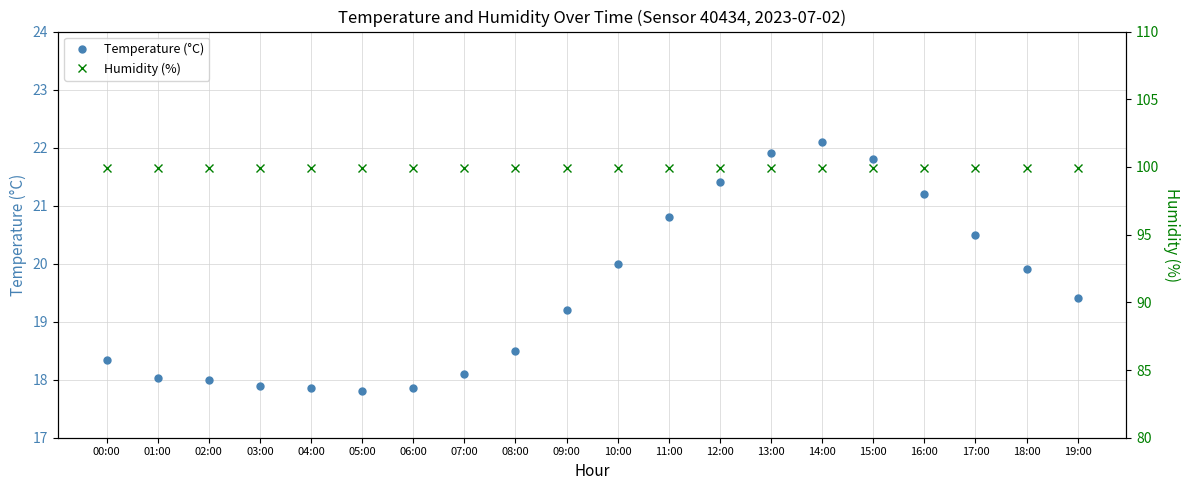

What is the value of the Temperature (°C) point at the 18th from the left?

20.5